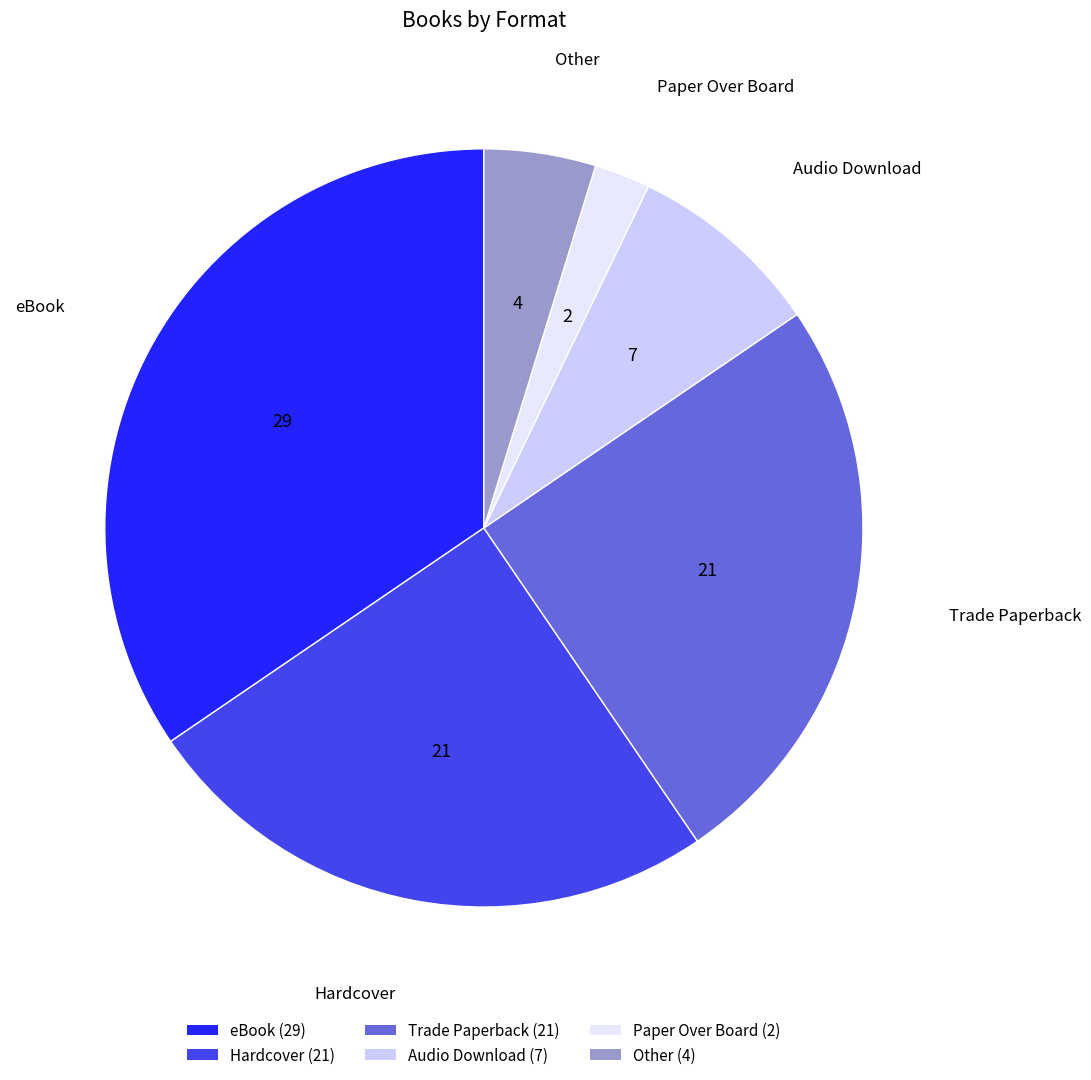

Which has a higher value, Paper Over Board or Trade Paperback?

Trade Paperback